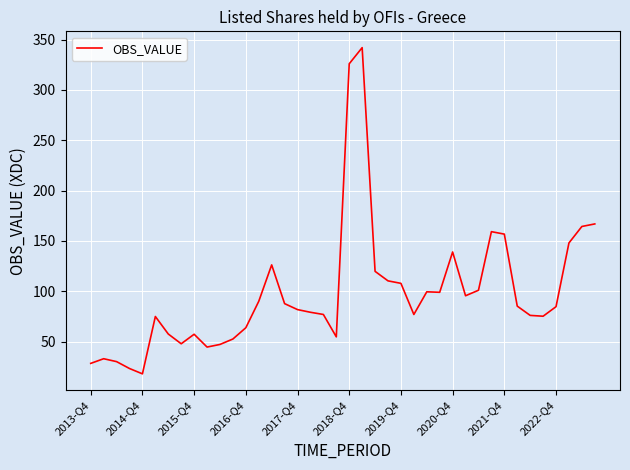

What is the smallest value displayed?

17.9